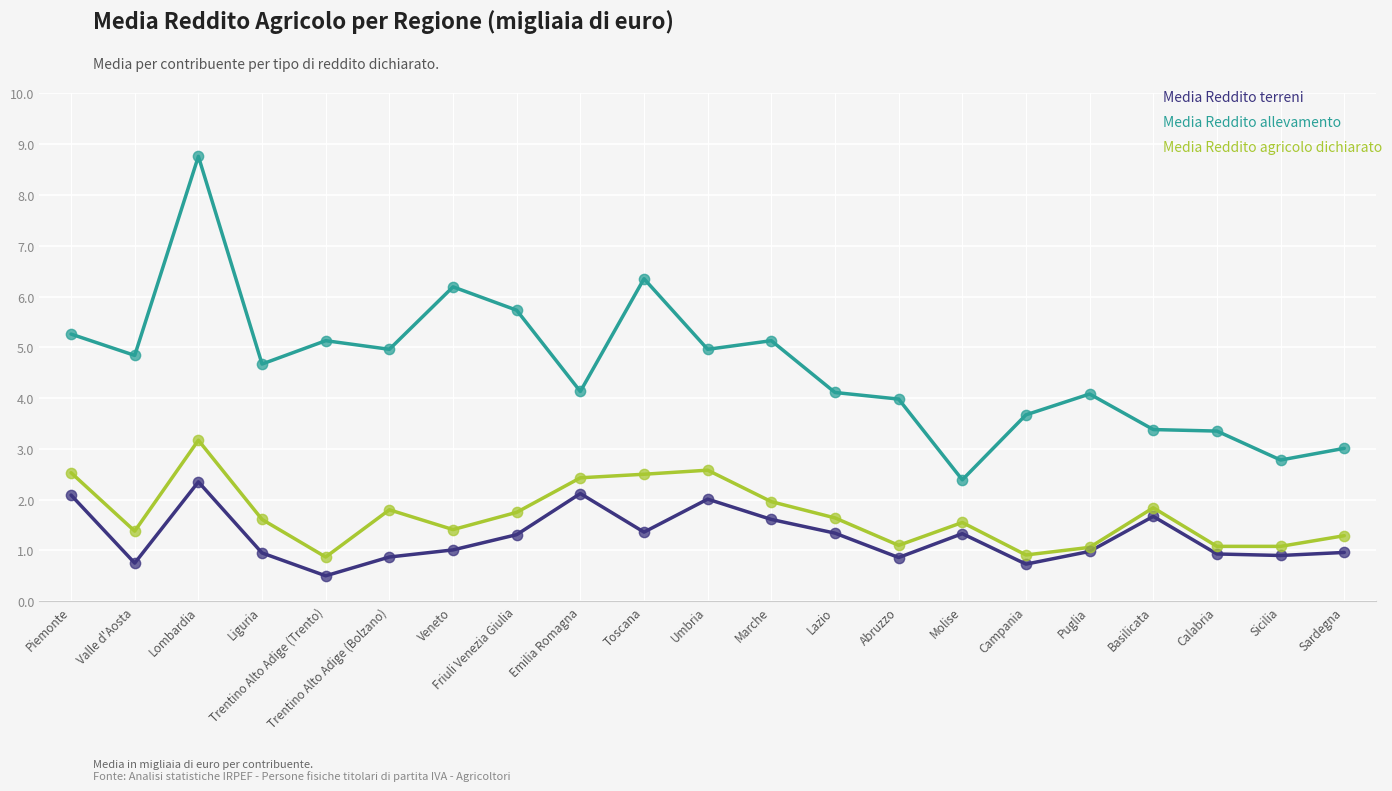

What is the difference between the highest and lowest values at Toscana?

5.0